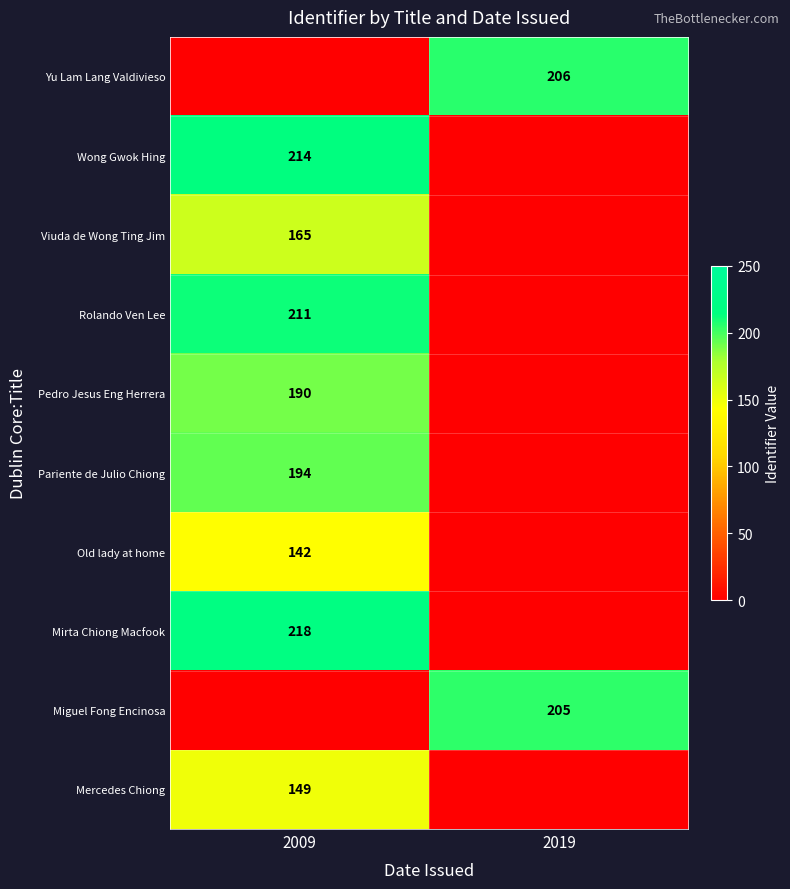

Is it true that Mercedes Chiong equals 149 at 2009?

True